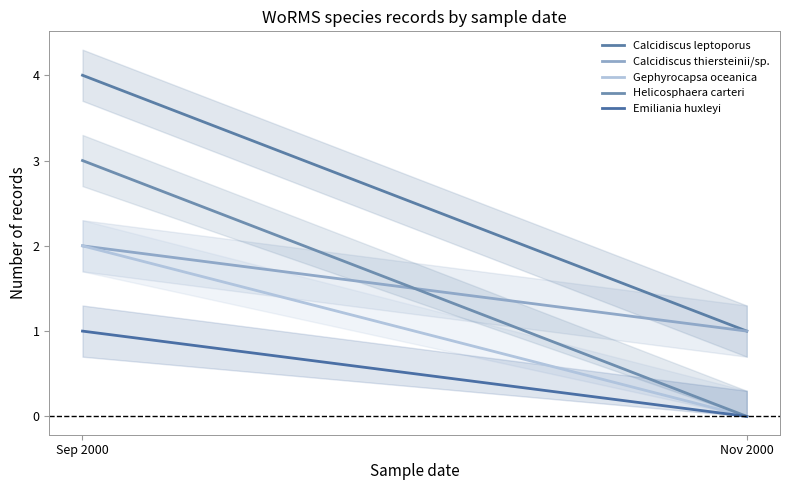

Is it true that Calcidiscus leptoporus equals 4 at Sep 2000?

True